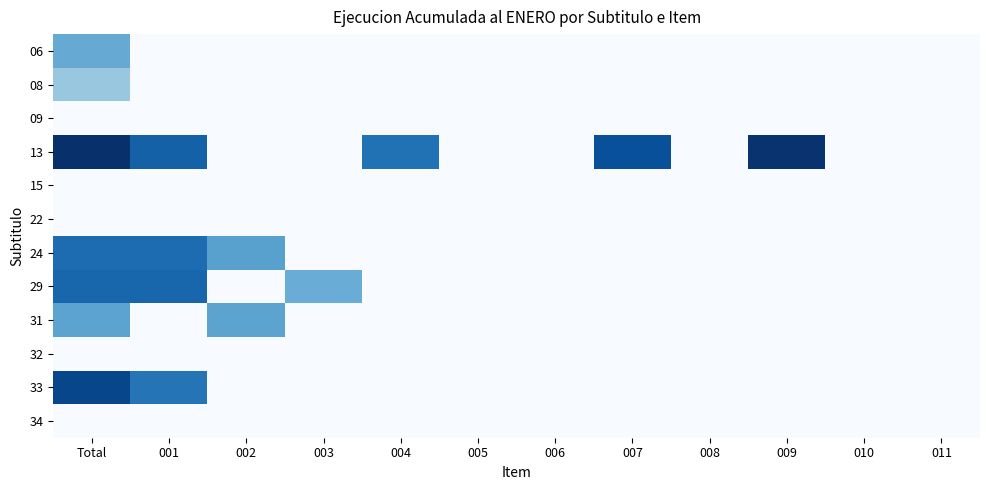

Reading right to left, what are all the values shown in this chart?

06: 011=0.0	010=0.0	009=0.0	008=0.0	007=0.0	006=0.0	005=0.0	004=0.0	003=0.0	002=0.0	001=0.0	Total=8.5
08: 011=0.0	010=0.0	009=0.0	008=0.0	007=0.0	006=0.0	005=0.0	004=0.0	003=0.0	002=0.0	001=0.0	Total=6.3
09: 011=0.0	010=0.0	009=0.0	008=0.0	007=0.0	006=0.0	005=0.0	004=0.0	003=0.0	002=0.0	001=0.0	Total=0.0
13: 011=0.0	010=0.0	009=16.3	008=0.0	007=14.5	006=0.0	005=0.0	004=12.3	003=0.0	002=0.0	001=13.4	Total=16.5
15: 011=0.0	010=0.0	009=0.0	008=0.0	007=0.0	006=0.0	005=0.0	004=0.0	003=0.0	002=0.0	001=0.0	Total=0.0
22: 011=0.0	010=0.0	009=0.0	008=0.0	007=0.0	006=0.0	005=0.0	004=0.0	003=0.0	002=0.0	001=0.0	Total=0.0
24: 011=0.0	010=0.0	009=0.0	008=0.0	007=0.0	006=0.0	005=0.0	004=0.0	003=0.0	002=9.2	001=12.7	Total=12.7
29: 011=0.0	010=0.0	009=0.0	008=0.0	007=0.0	006=0.0	005=0.0	004=0.0	003=8.3	002=0.0	001=13.1	Total=13.1
31: 011=0.0	010=0.0	009=0.0	008=0.0	007=0.0	006=0.0	005=0.0	004=0.0	003=0.0	002=9.0	001=0.0	Total=9.0
32: 011=0.0	010=0.0	009=0.0	008=0.0	007=0.0	006=0.0	005=0.0	004=0.0	003=0.0	002=0.0	001=0.0	Total=0.0
33: 011=0.0	010=0.0	009=0.0	008=0.0	007=0.0	006=0.0	005=0.0	004=0.0	003=0.0	002=0.0	001=12.1	Total=15.0
34: 011=0.0	010=0.0	009=0.0	008=0.0	007=0.0	006=0.0	005=0.0	004=0.0	003=0.0	002=0.0	001=0.0	Total=0.0